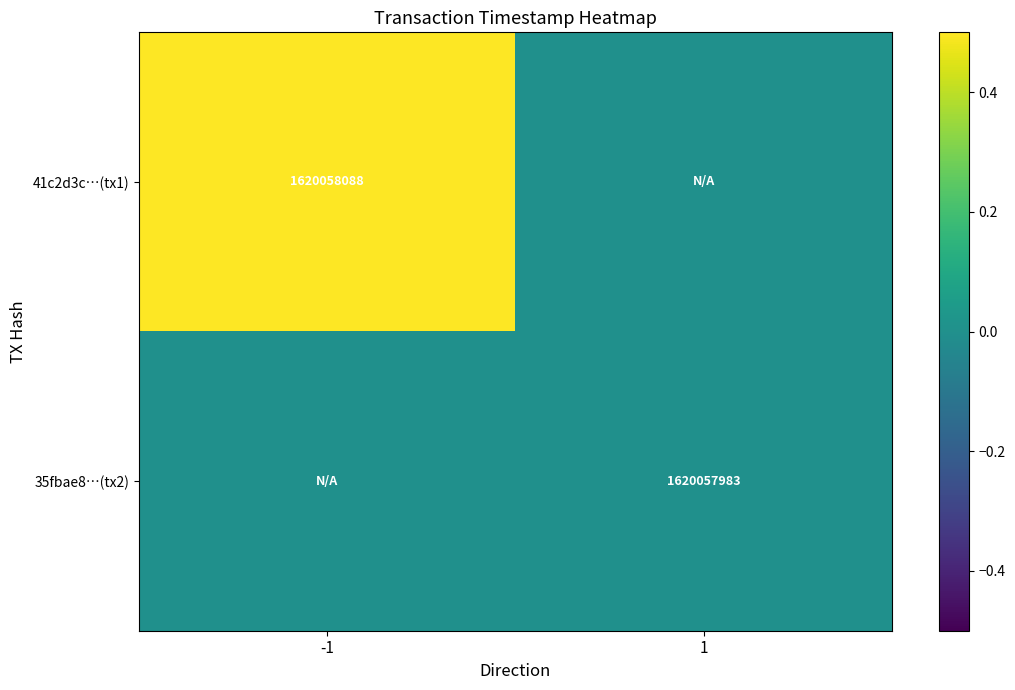

The 41c2d3c…(tx1) series shows 1620058088 at -1. True or false?

True